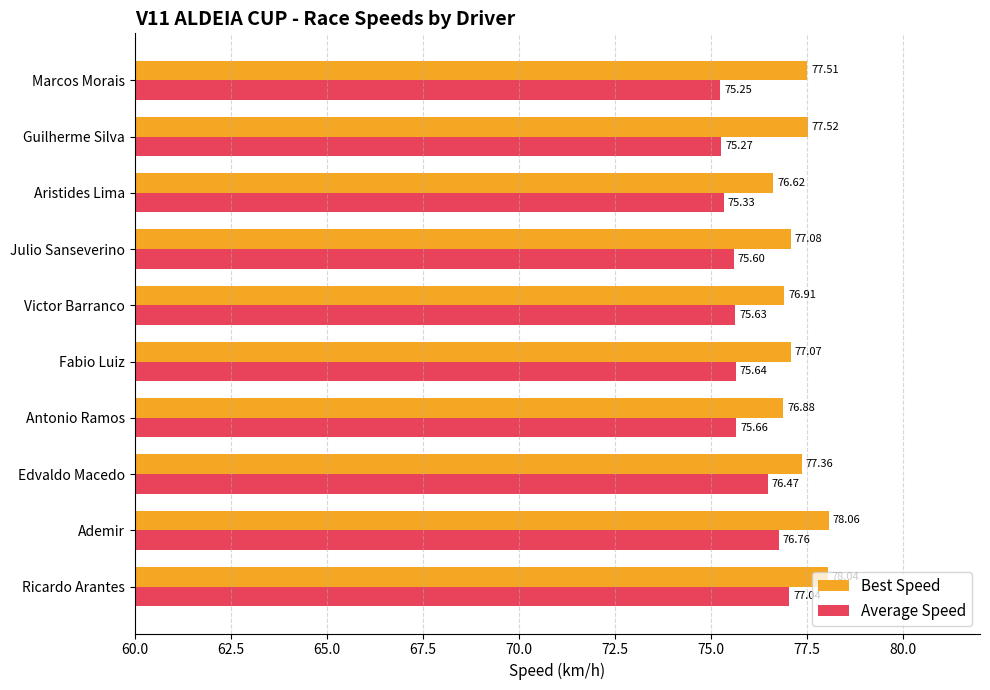

Which label corresponds to the largest value in the chart?

Ademir